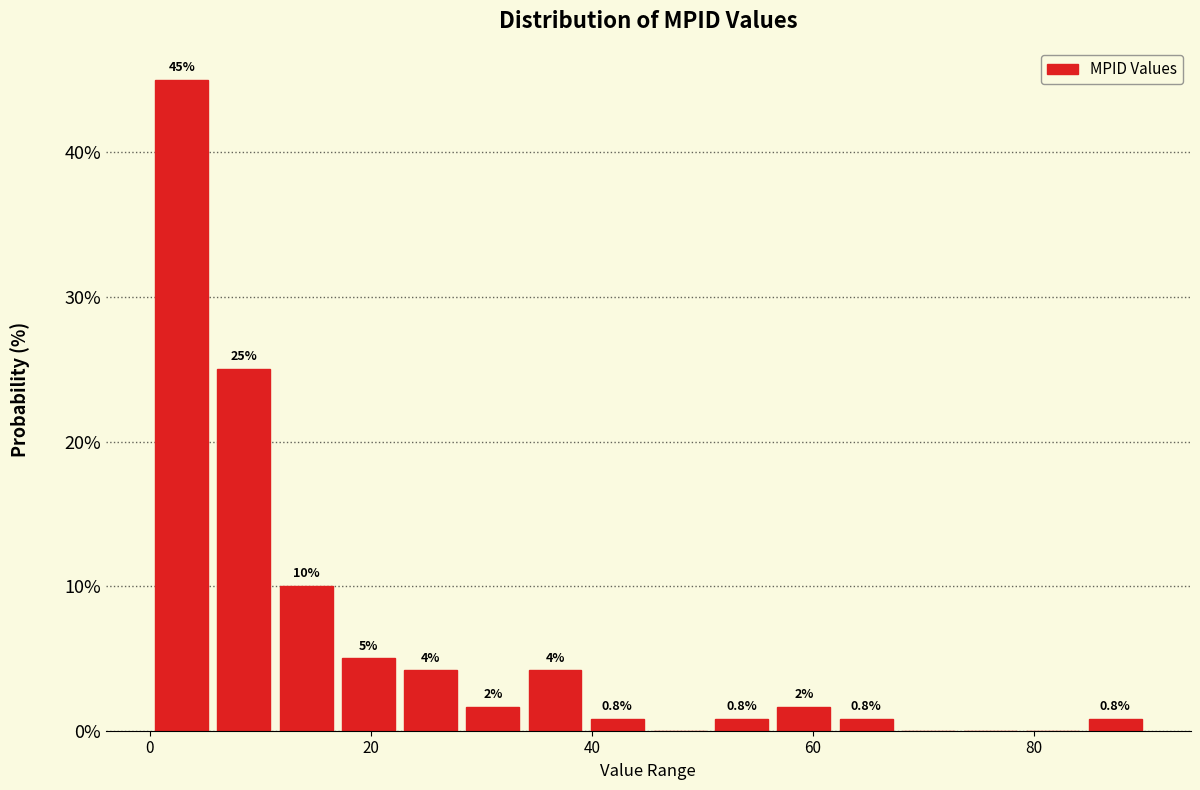

Read against the x-axis, roughly where is the centre of the tallest bar?

2